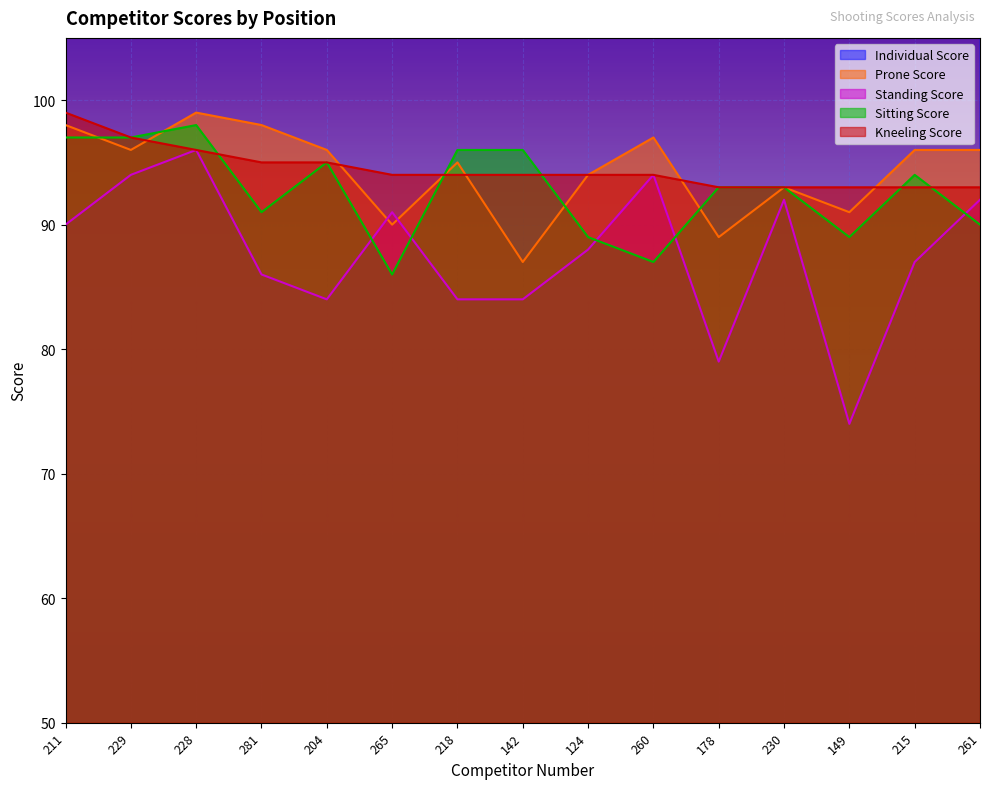

What is the highest value of the Kneeling Score series?

99